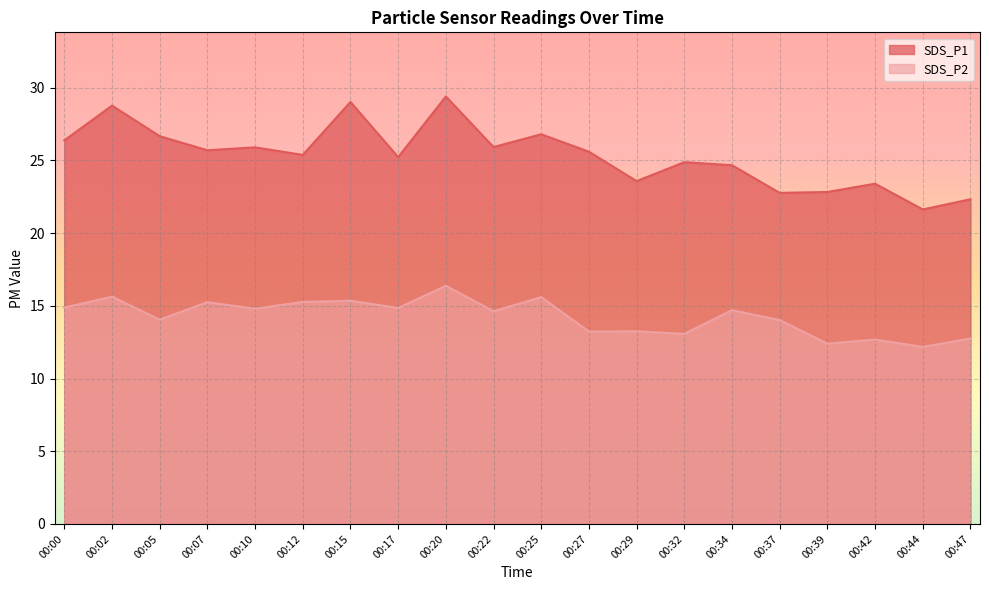

List the labels in order of SDS_P2 value, largest first.

00:20, 00:02, 00:25, 00:15, 00:12, 00:07, 00:00, 00:17, 00:10, 00:34, 00:22, 00:05, 00:37, 00:29, 00:27, 00:32, 00:47, 00:42, 00:39, 00:44